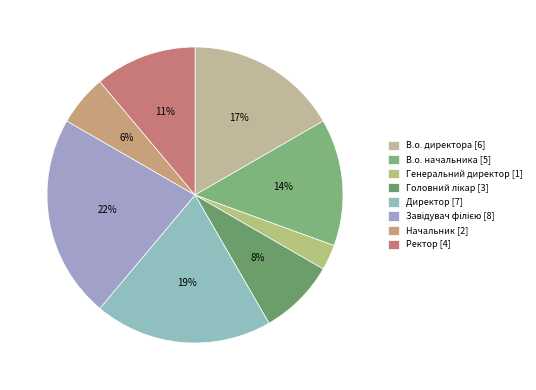

To the nearest percent, what is the average slice percentage?

12%